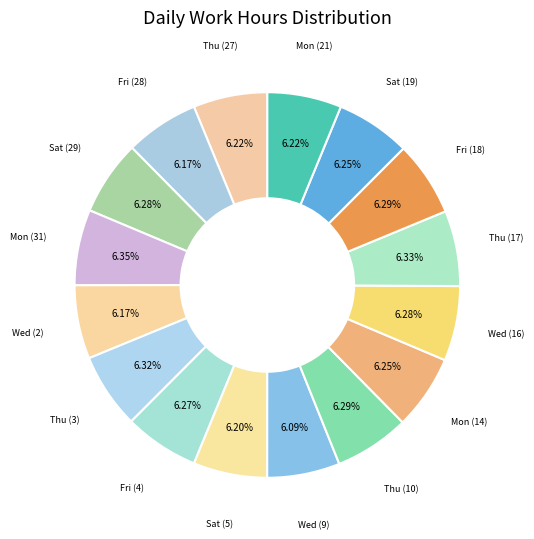

Count the number of slices in the pie.

16